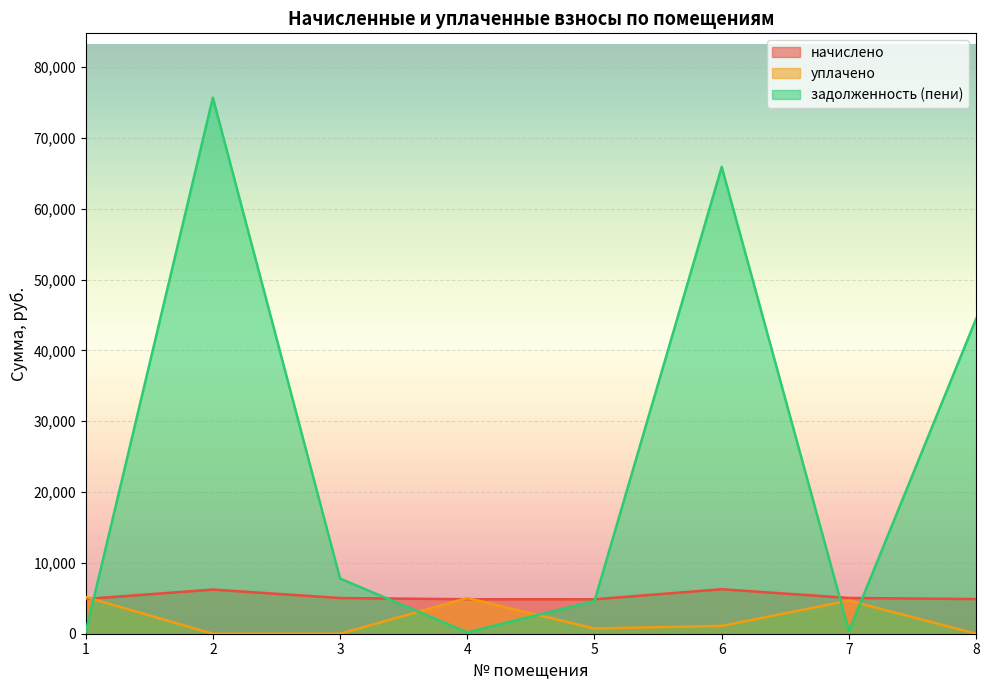

List the series in order of their peak value, lowest first.

уплачено, начислено, задолженность (пени)